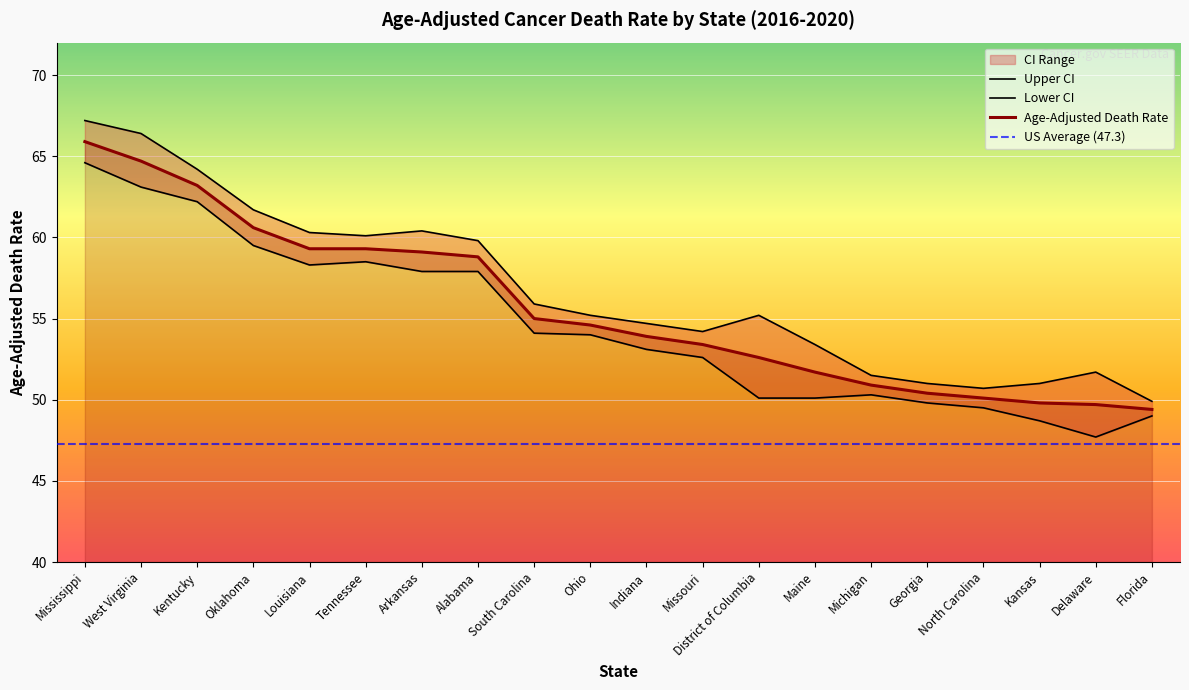

How many interior local peaks does the Upper CI series have?

3